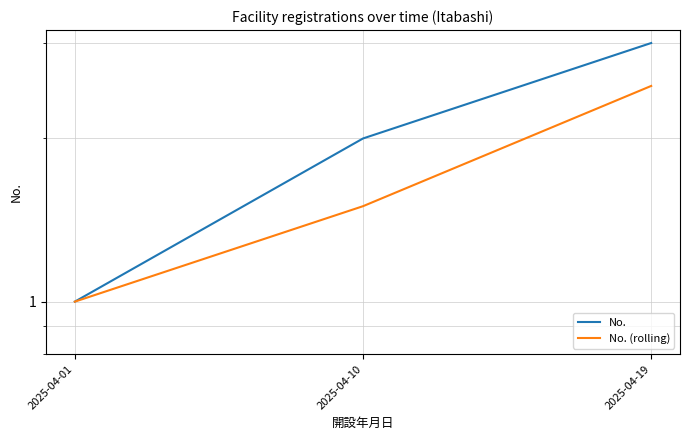

The No. (rolling) series shows 1.5 at 2025-04-10. True or false?

True